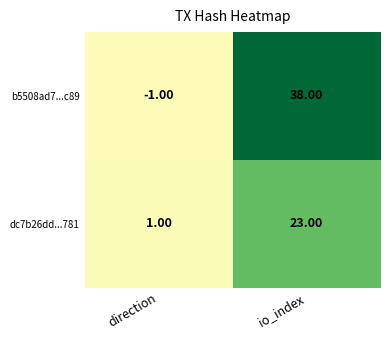

Where is b5508ad7...c89 nearest to the value 18?

direction